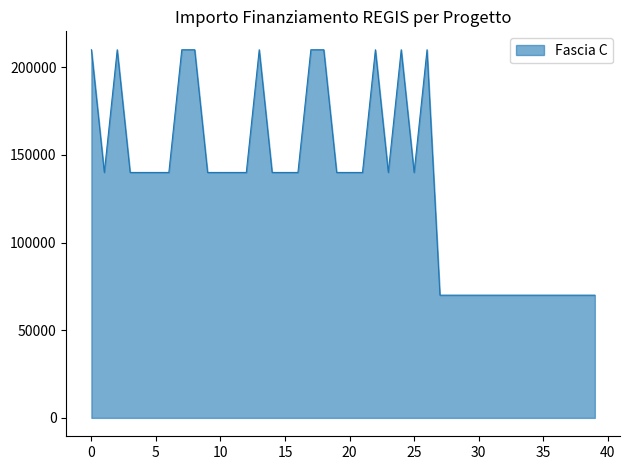

What is the smallest value displayed?

70000